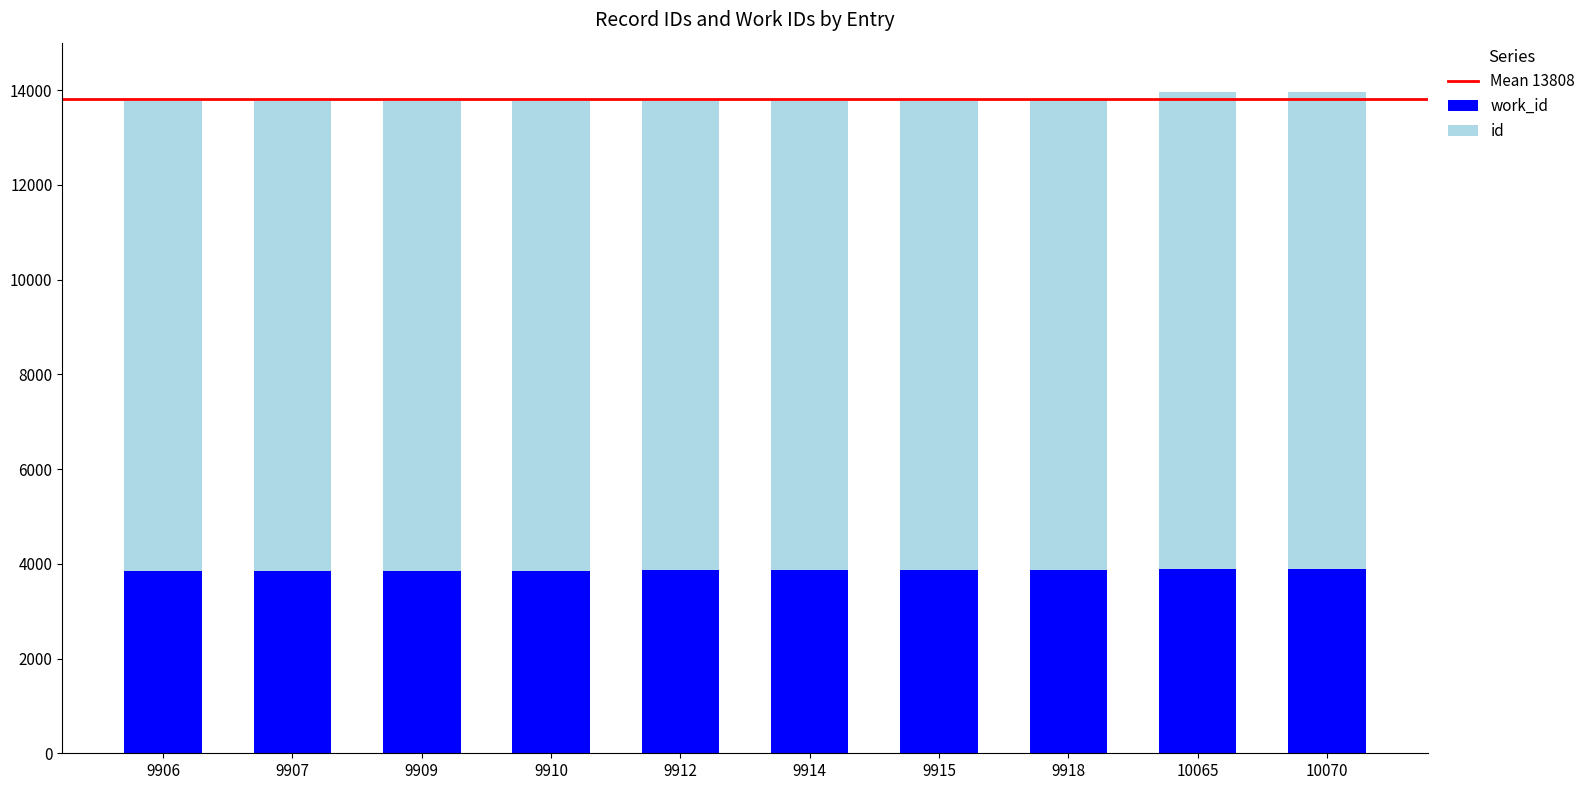

Which category has the highest value in the work_id series?

10065